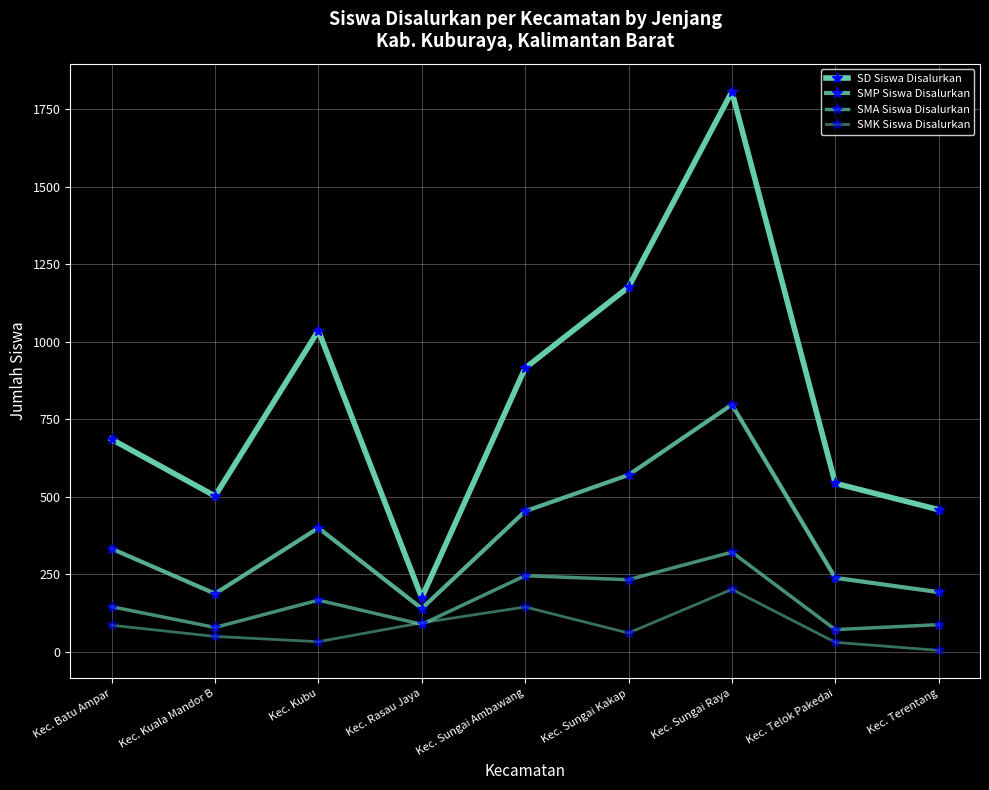

What is the highest value of the SMK Siswa Disalurkan series?

201